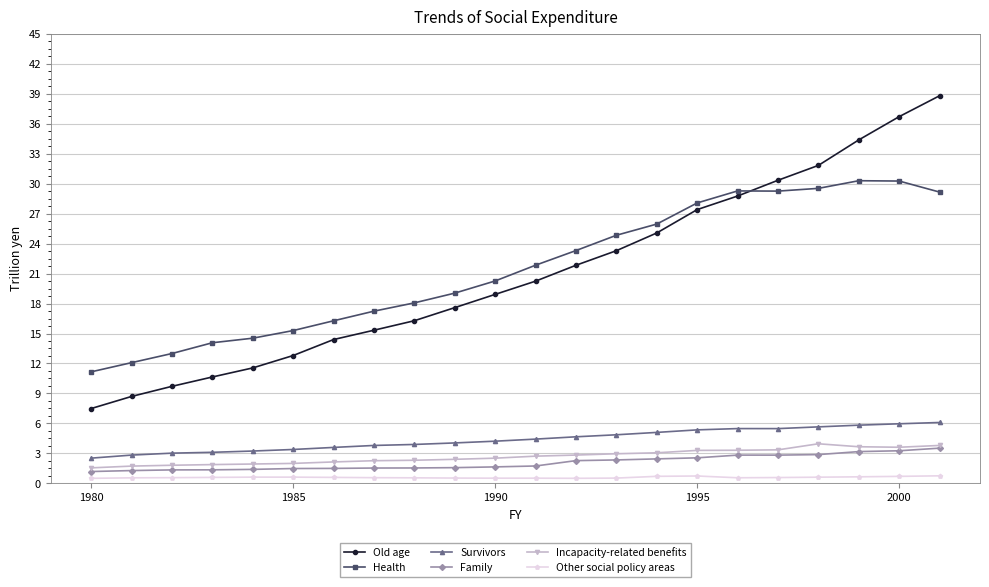

What is the maximum value shown in the chart?

38.8